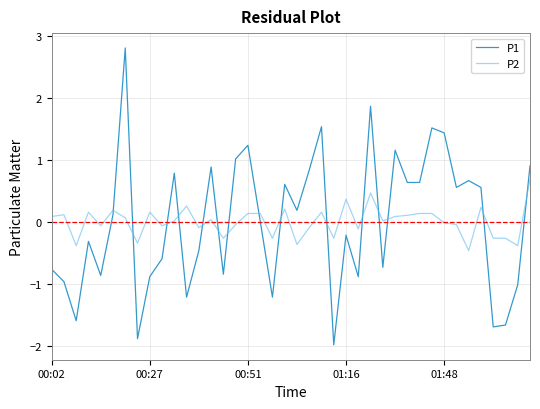

Rank the series by their maximum value, from lowest to highest.

P2, P1